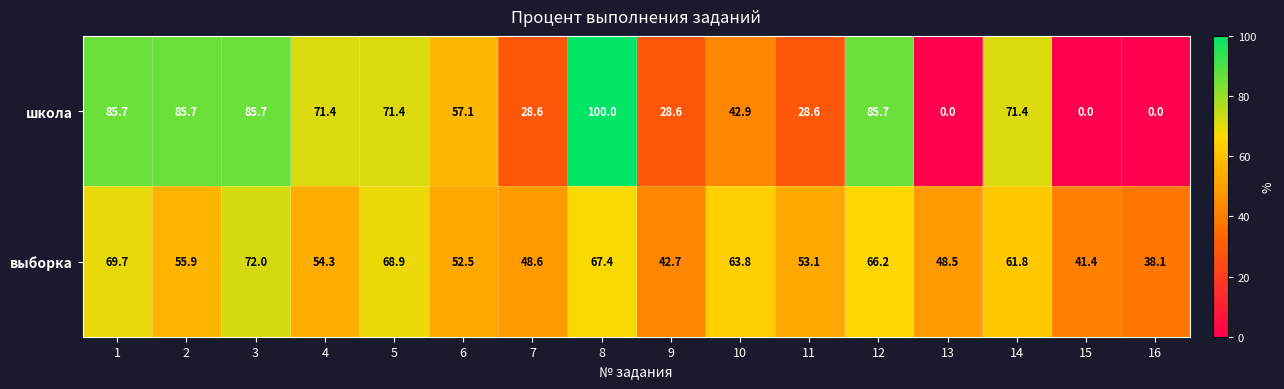

What is the spread (max minus min) of values at 8?

32.6